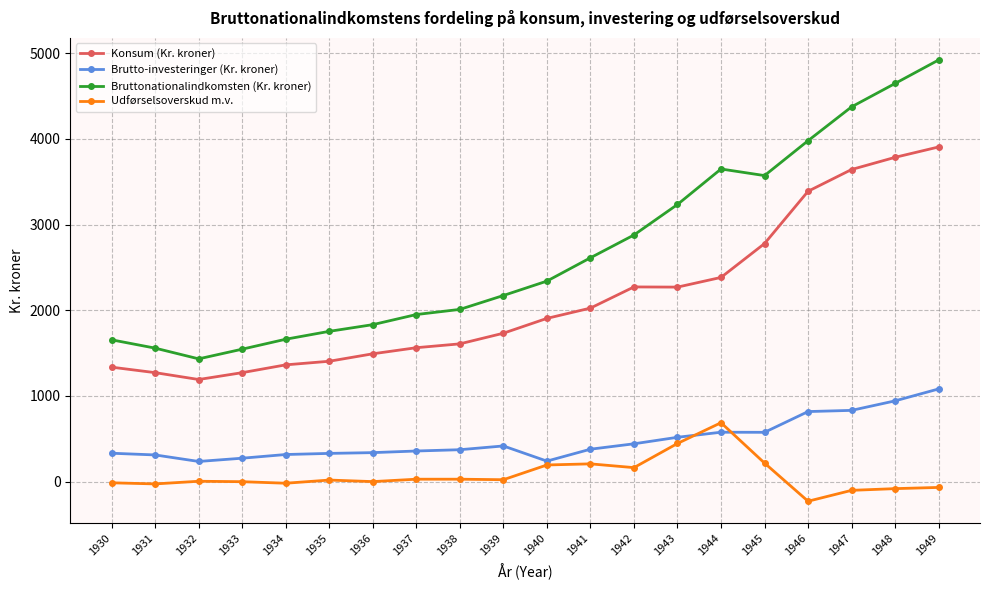

Read the Bruttonationalindkomsten (Kr. kroner) value at 1935.

1754